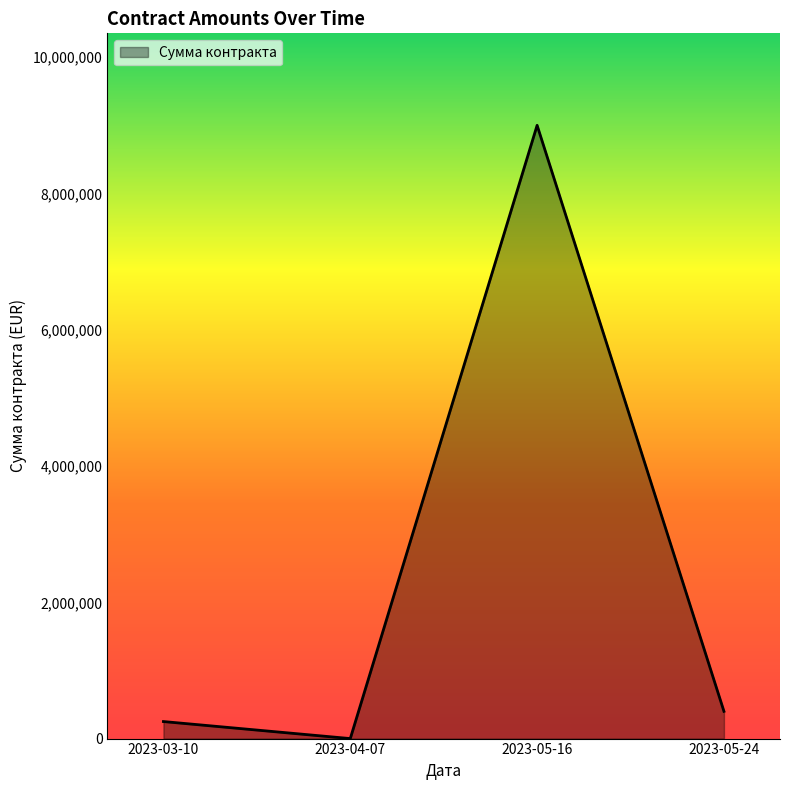

Which has a higher value, 2023-05-16 or 2023-05-24?

2023-05-16